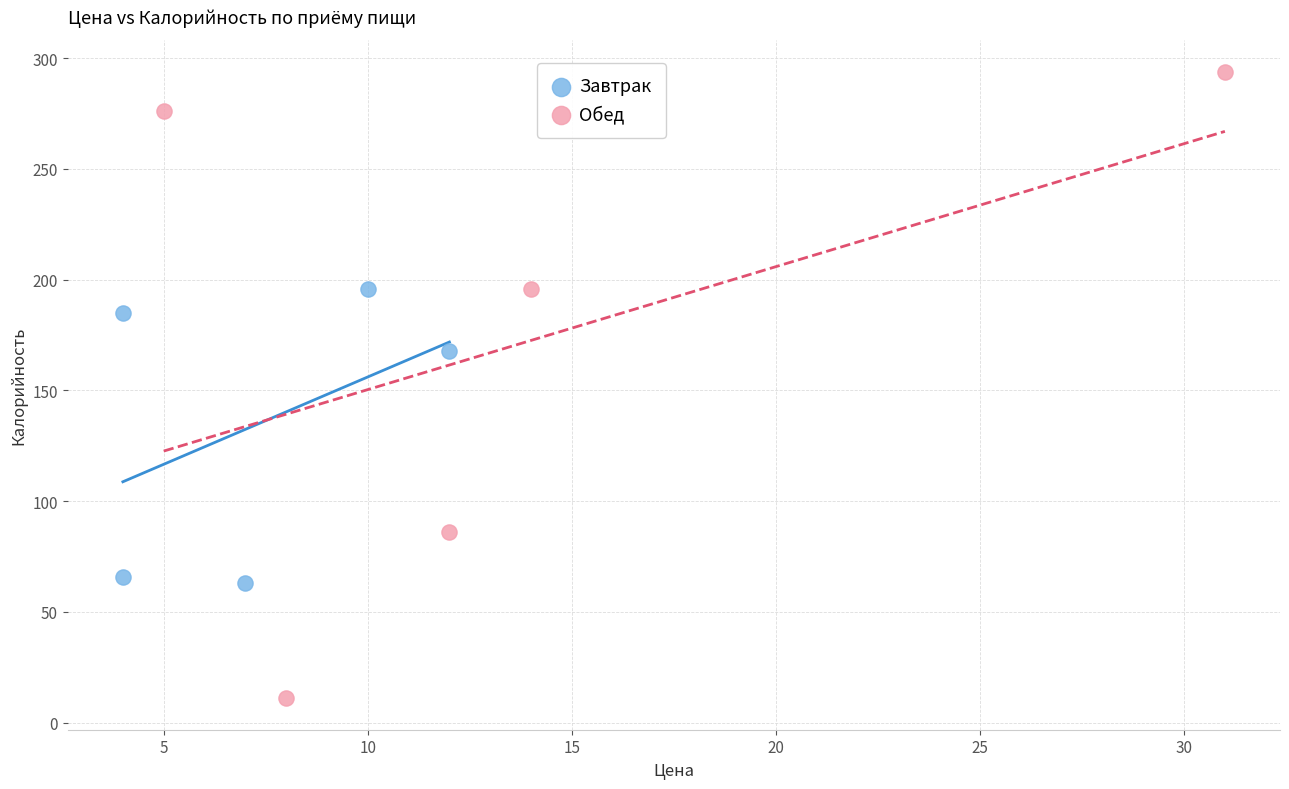

Which series reaches the minimum Y coordinate?

Обед